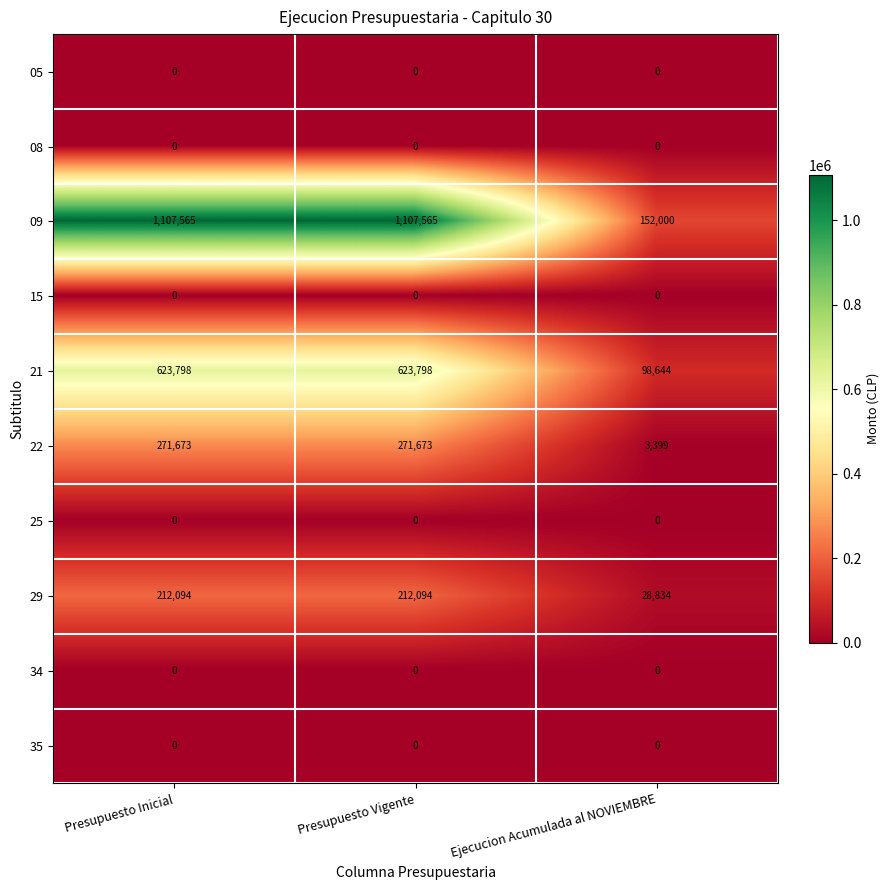

How many distinct data groups are displayed?

10